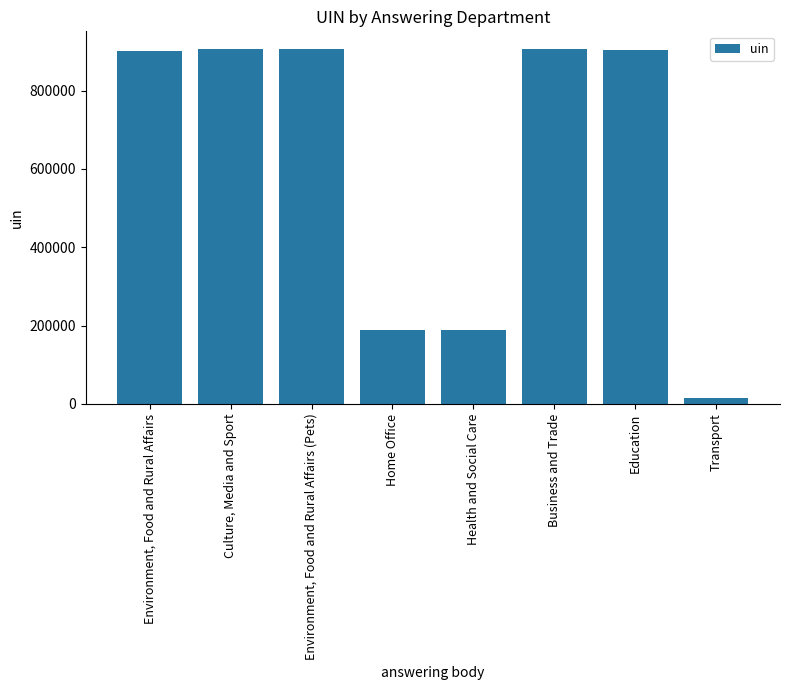

What is the label of the 4th bar from the left?

Home Office